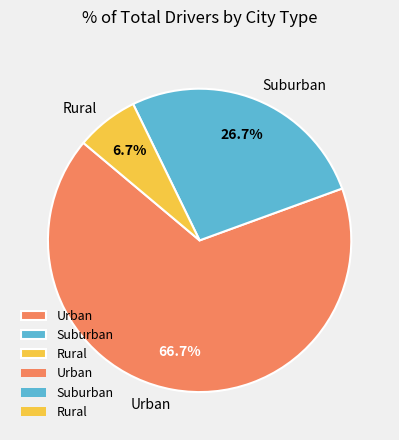

Rank the categories by value from highest to lowest.

Urban, Suburban, Rural